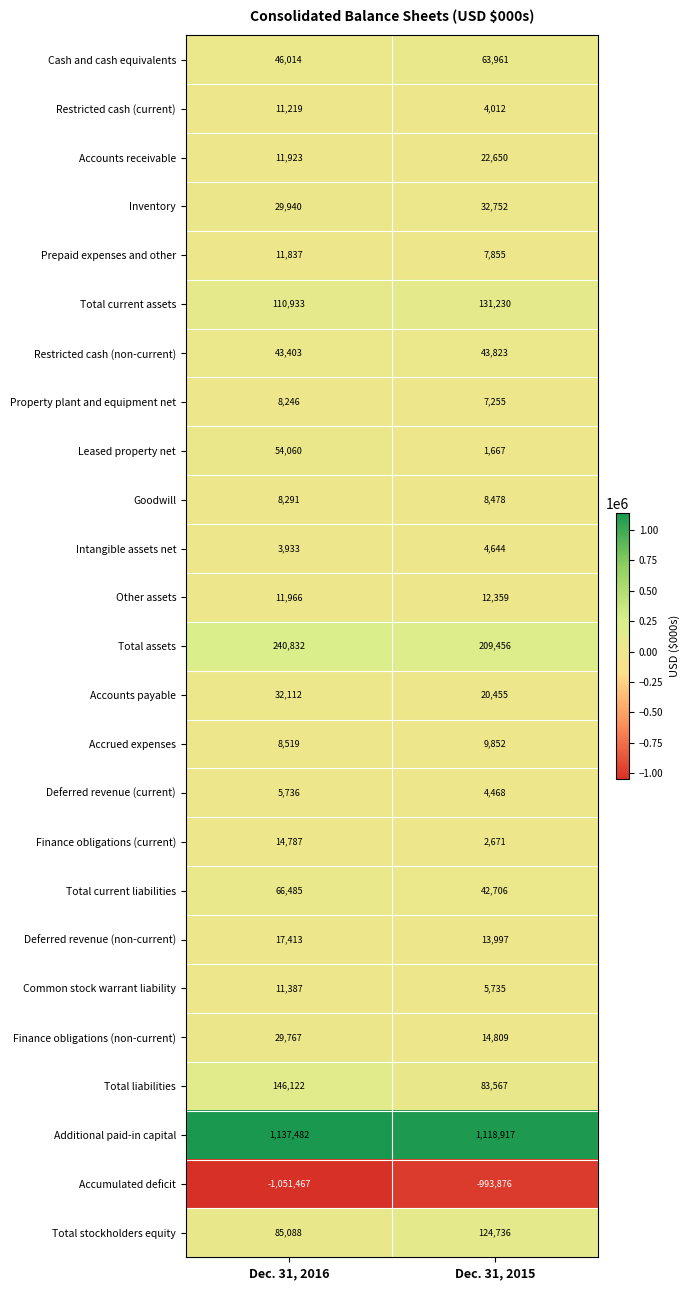

What value does the Other assets series have at Dec. 31, 2015, to the nearest 50?

12350